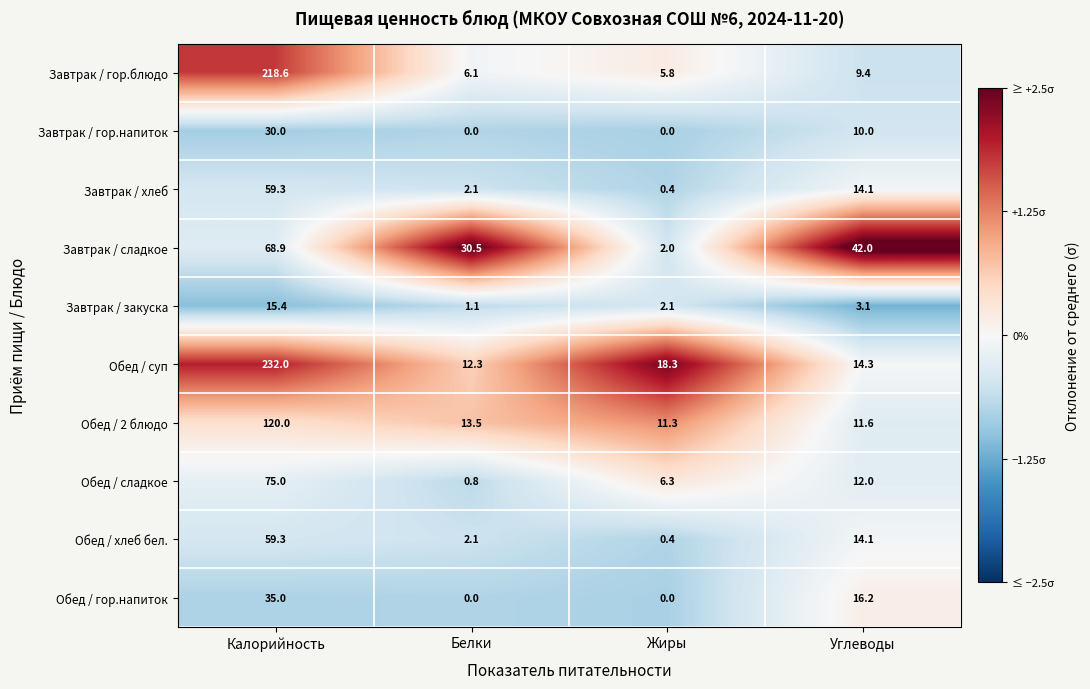

What is the greatest value displayed?

232.0